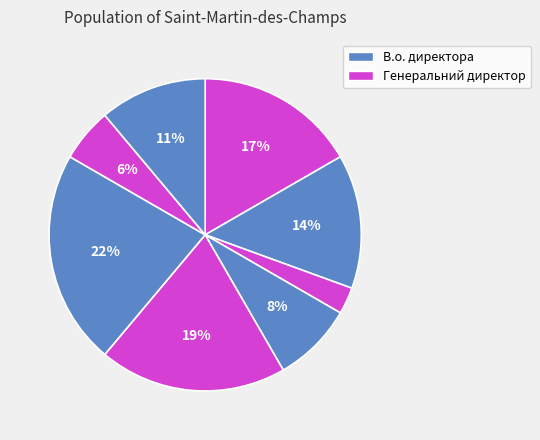

Which category has the smallest portion of the pie?

Генеральний директор